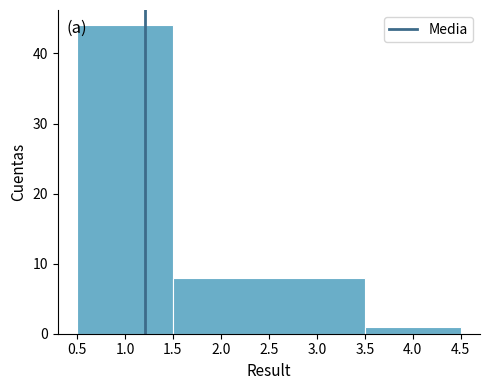

How tall is the bar that spans 1.5 to 3.5 on the x-axis? The values are not printed on the chart, so give them approximately, as read against the axis.

8